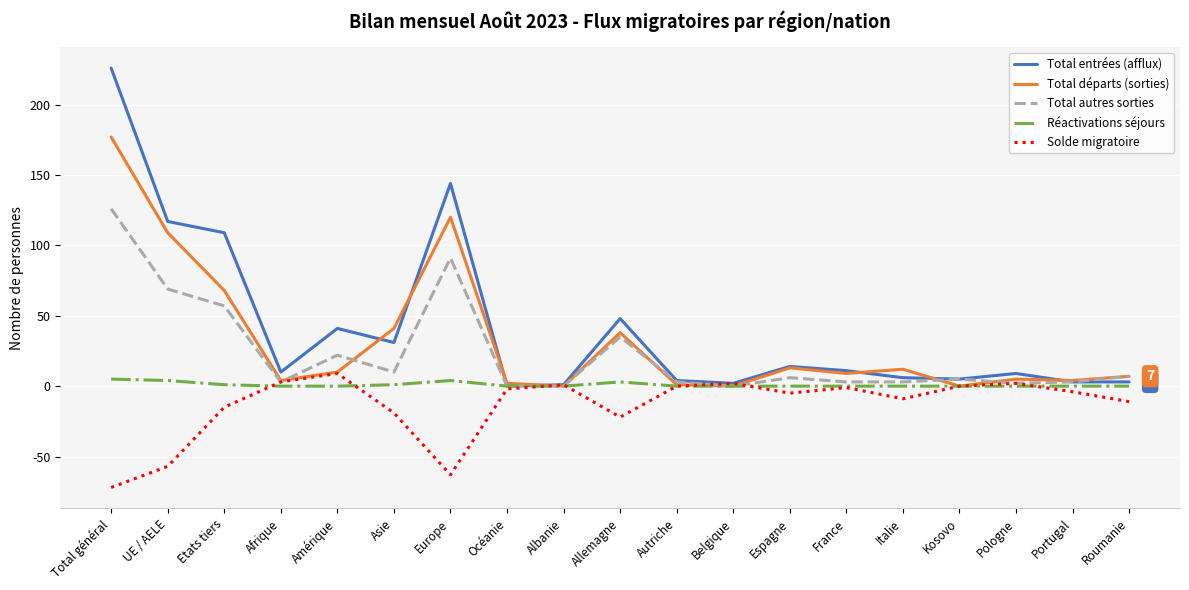

At which category does the chart reach its minimum across all series?

Total général